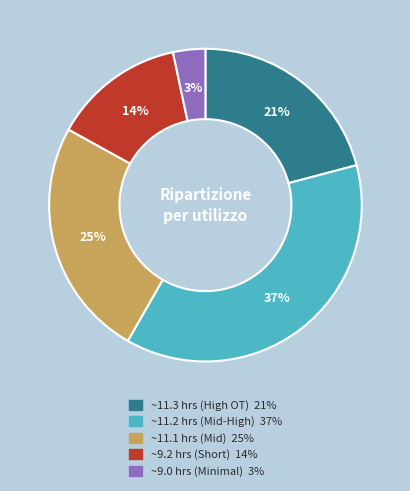

To the nearest percent, what is the difference between the largest and smallest slice percentages?

34%